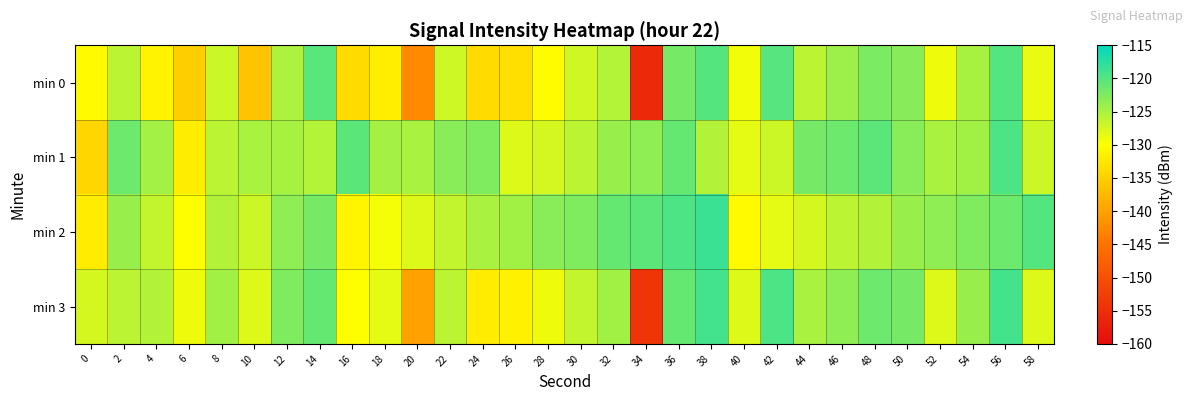

Rank the series at 8 from highest to lowest value.

min 3, min 2, min 1, min 0